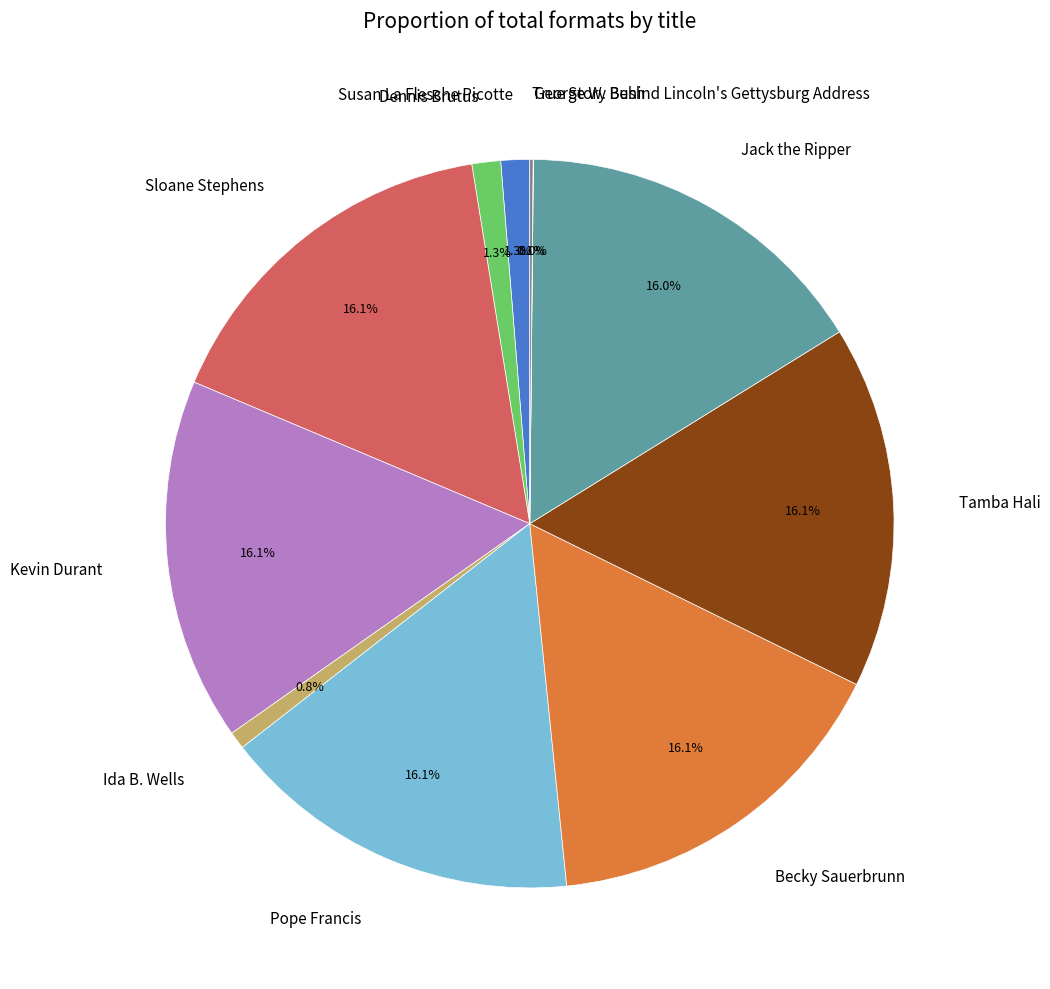

The Dennis Brutus slice represents 1% of the pie. True or false?

True